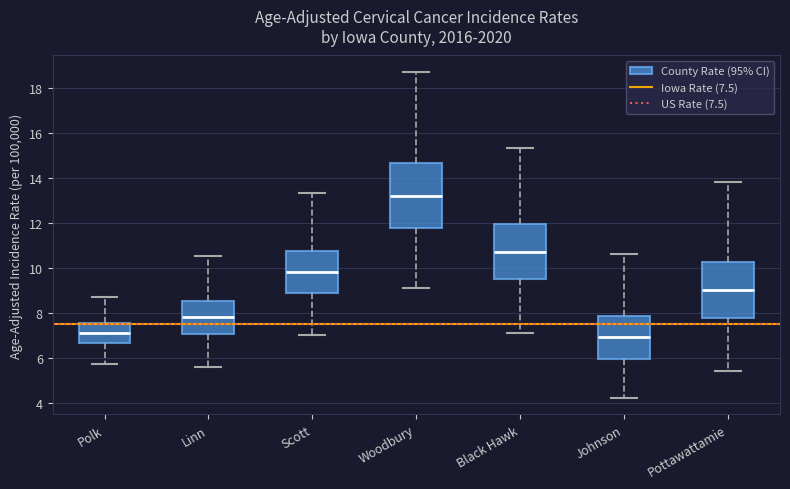

Reading left to right, transcribe this box plot: for each box, give where its median line is, the range the box spans, and where its two whiskers end, as read against the y-axis. The values are not printed on the chart, so give them approximately, as read against the axis.

Polk: median 7.2, box 6.6 to 7.6, whiskers 5.8 to 8.8
Linn: median 7.8, box 7.0 to 8.6, whiskers 5.6 to 10.6
Scott: median 9.8, box 8.8 to 10.8, whiskers 7.0 to 13.4
Woodbury: median 13.2, box 11.8 to 14.6, whiskers 9.2 to 18.8
Black Hawk: median 10.8, box 9.4 to 12.0, whiskers 7.2 to 15.4
Johnson: median 7.0, box 6.0 to 7.8, whiskers 4.2 to 10.6
Pottawattamie: median 9.0, box 7.8 to 10.2, whiskers 5.4 to 13.8